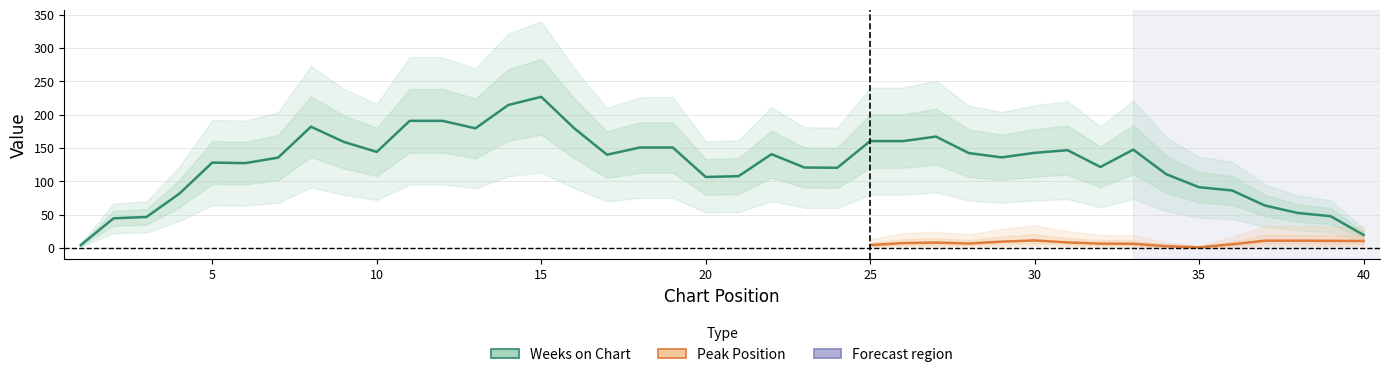

What is the minimum value for Weeks on Chart?

3